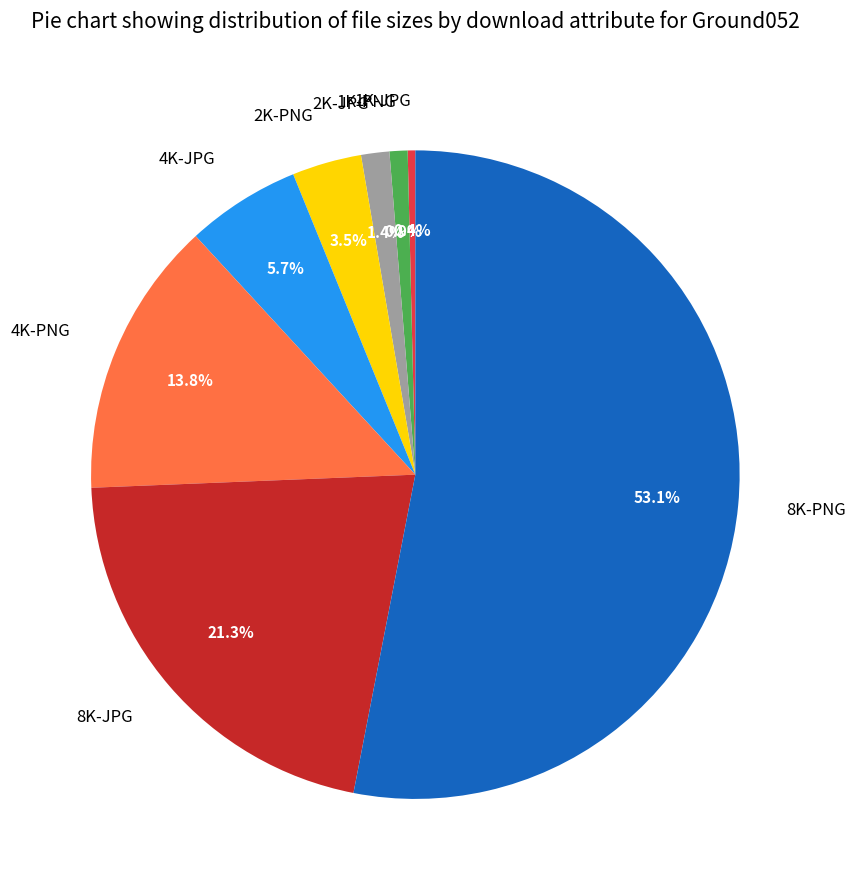

Which category has the biggest portion of the pie?

8K-PNG